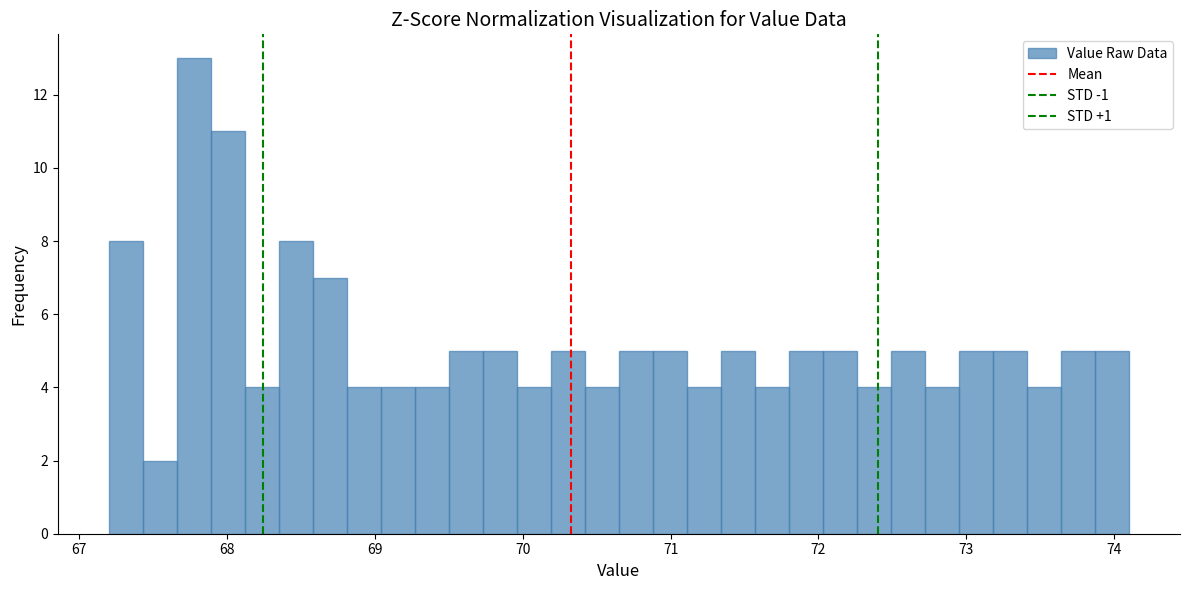

Around what value on the x-axis is the tallest bar? Give the approximate position of its centre, as read against the axis.

67.8